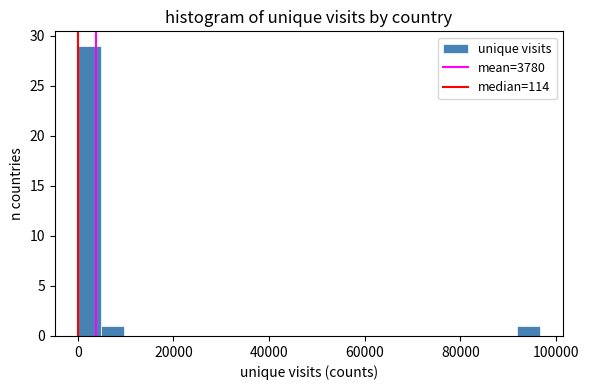

Read against the x-axis, roughly where is the centre of the tallest bar?

2000